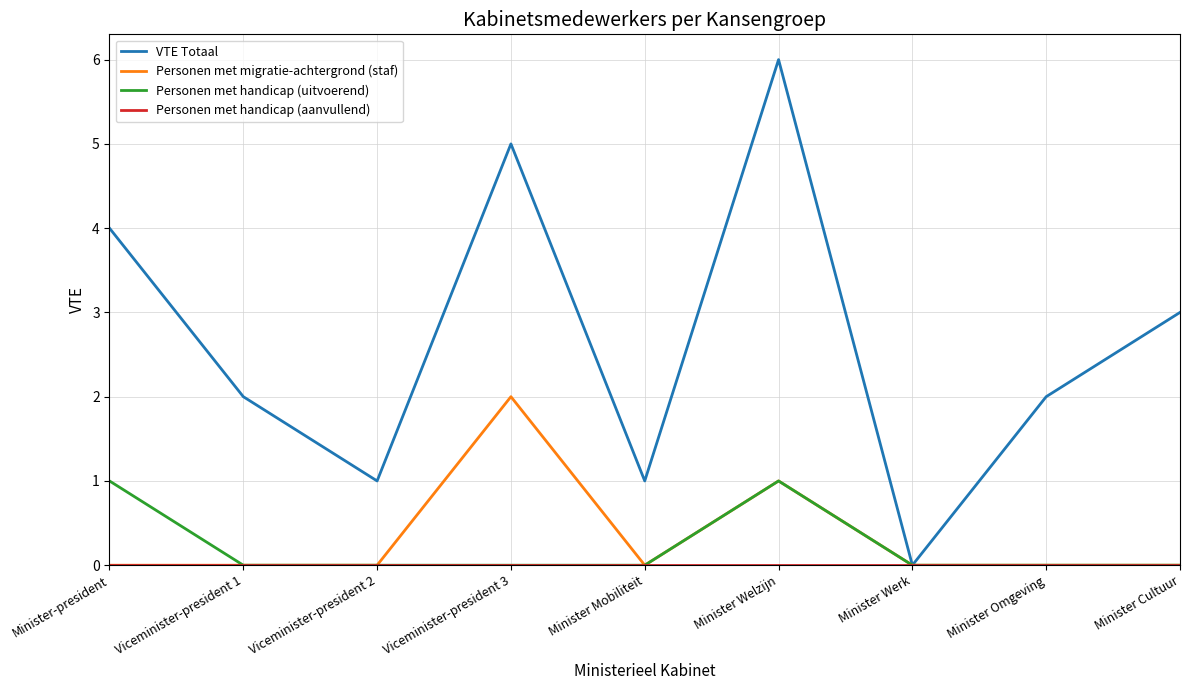

What is the sum of the VTE Totaal values at Minister Omgeving and Minister Welzijn?

8